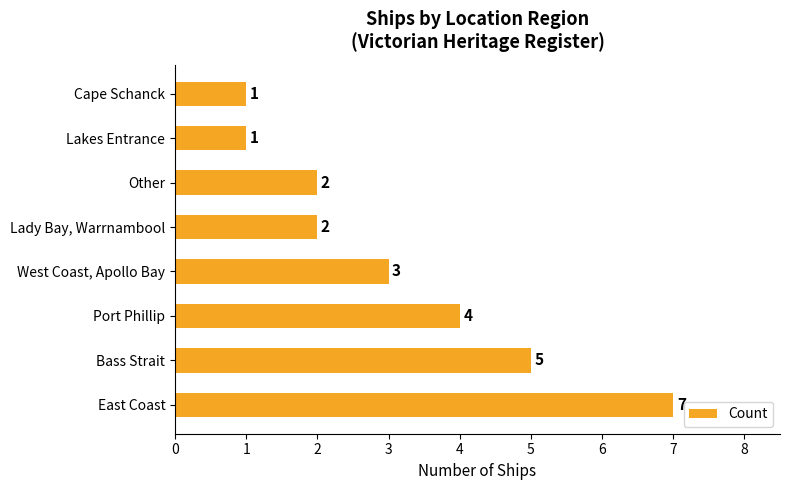

Between Lady Bay, Warrnambool and Bass Strait, which is larger?

Bass Strait